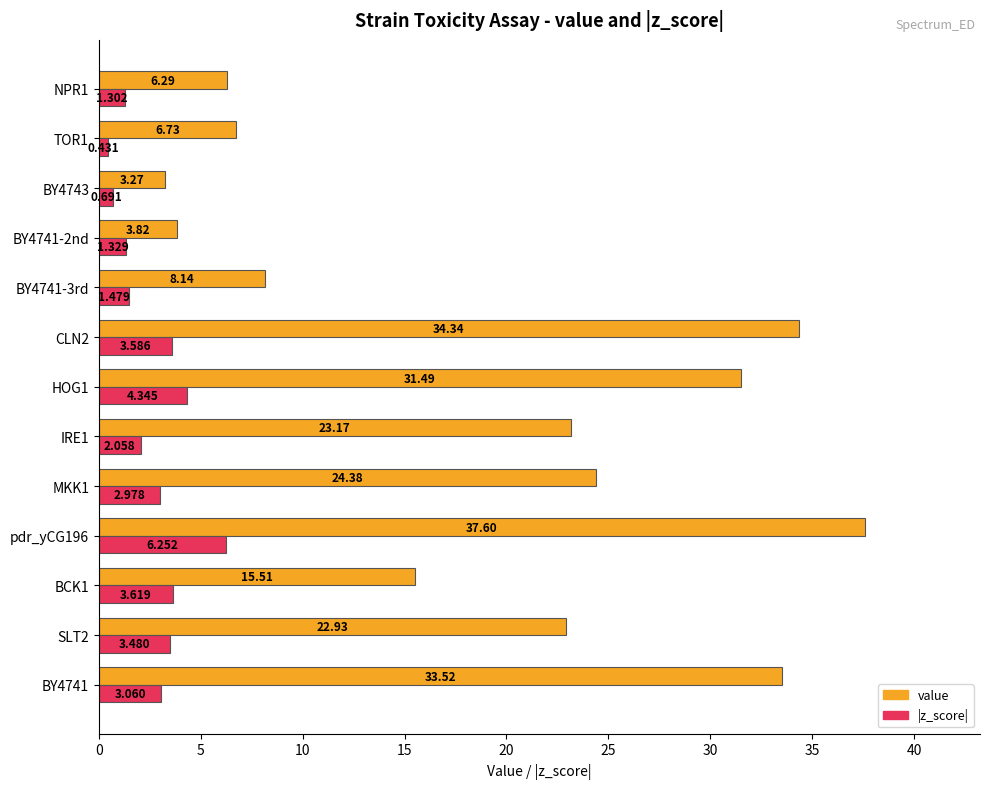

Is the value of value at IRE1 greater than the value of |z_score| at BY4741-2nd?

Yes